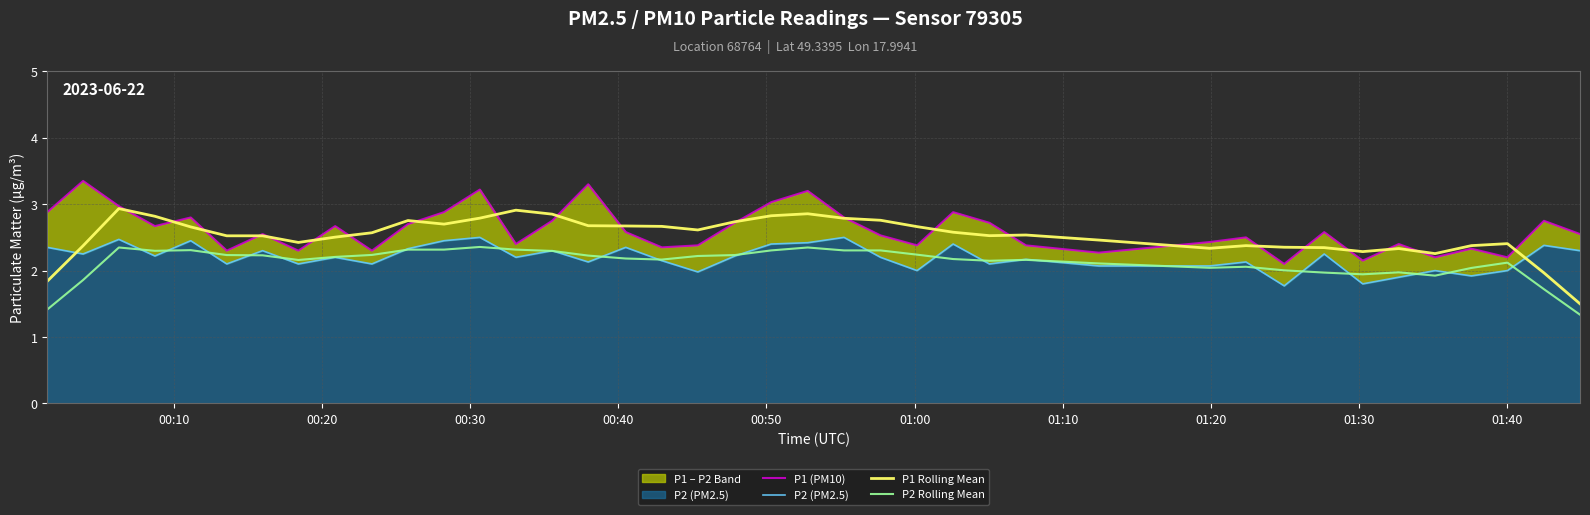

True or false: P1 Rolling Mean and P2 Rolling Mean cross at least once.

False